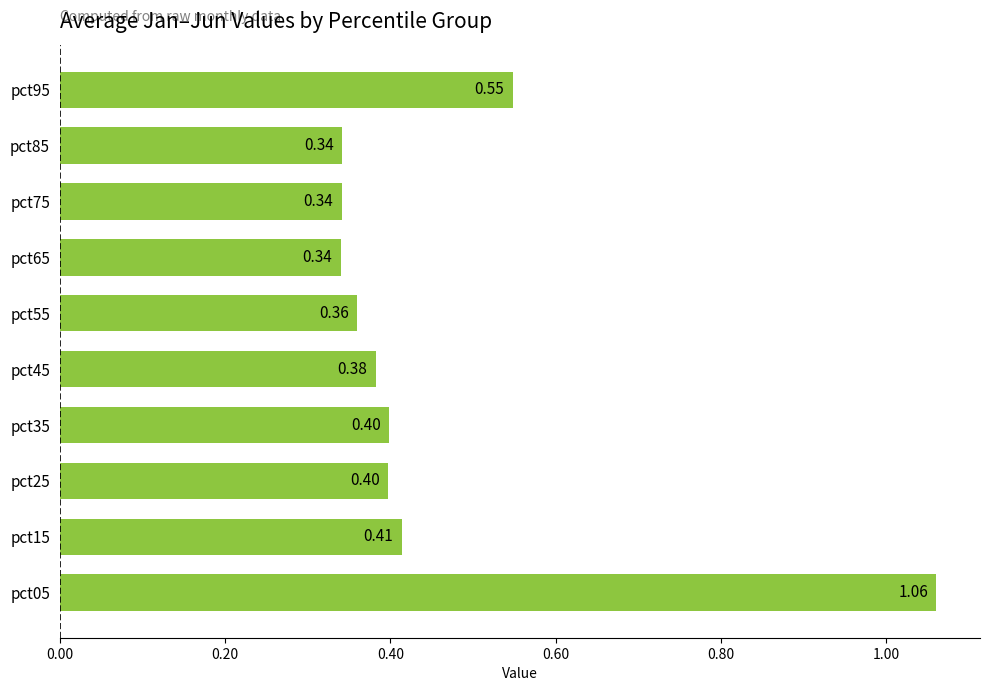

What is the difference between the maximum and minimum values?

0.7